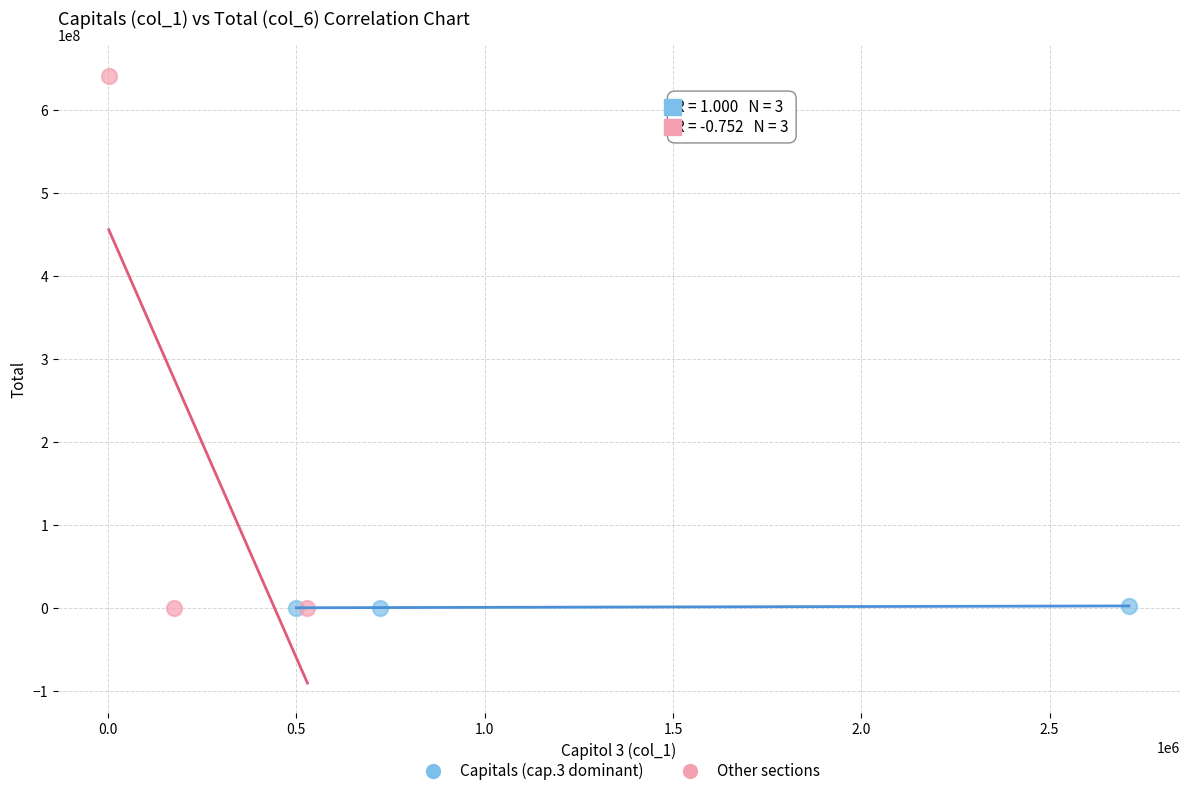

What are all the series names shown in the legend?

Capitals (cap.3 dominant), Other sections